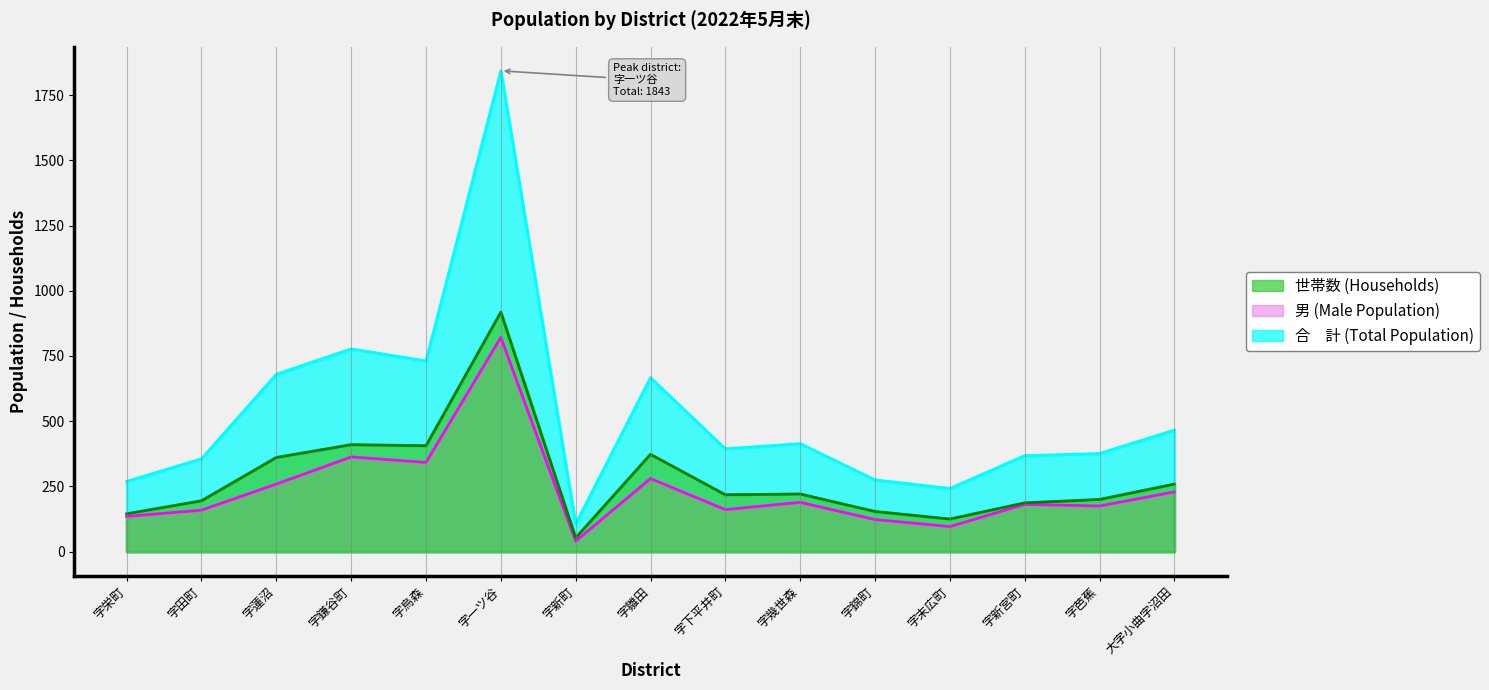

True or false: 男 has a value of 21 at 字新町.

False